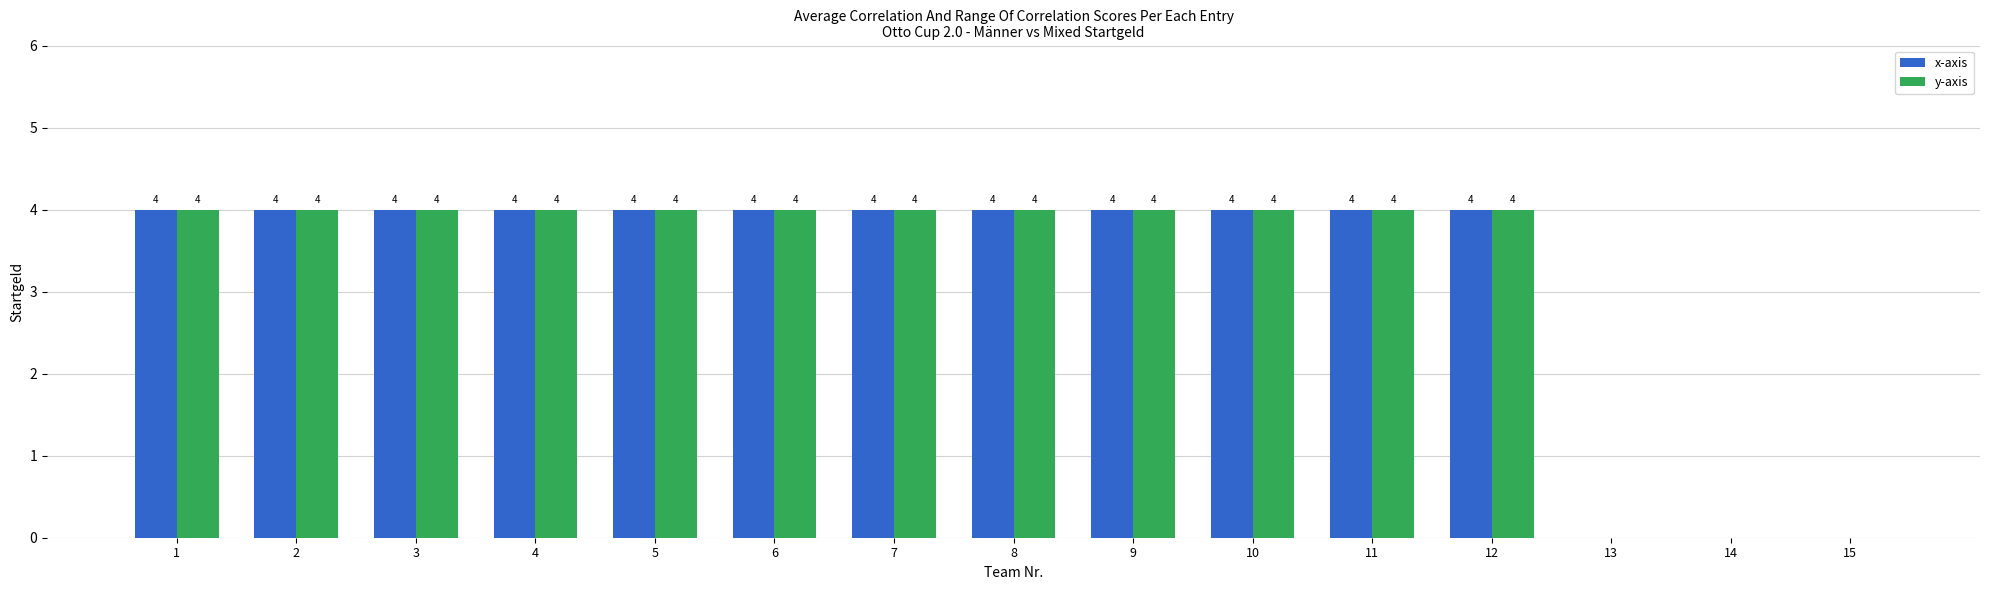

How many series are shown in this chart?

2